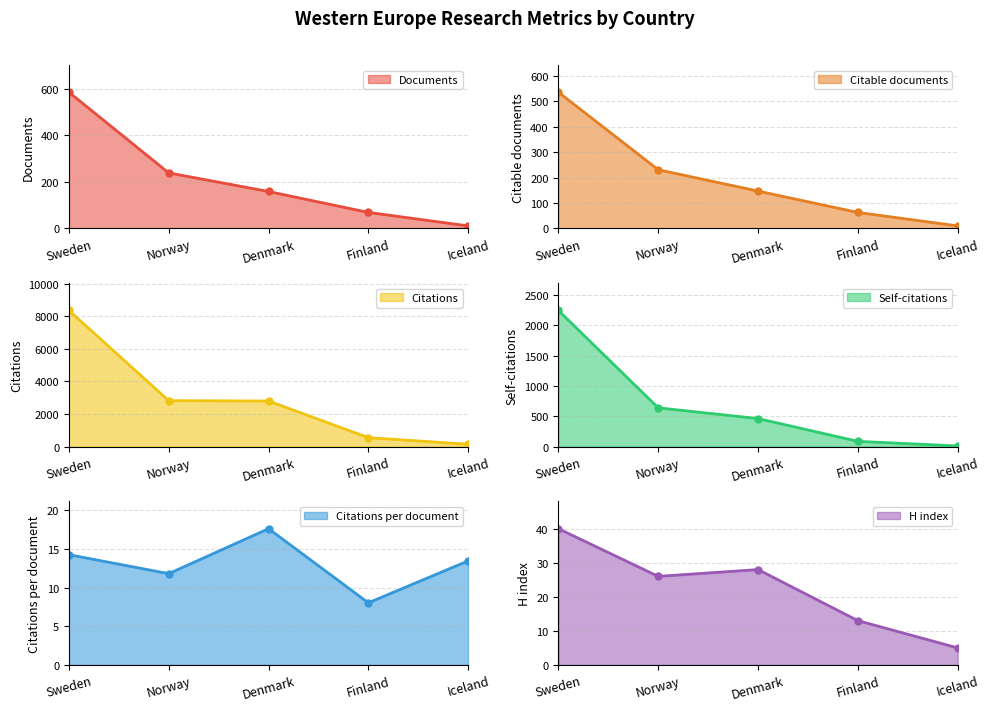

Which label corresponds to the largest value in the chart?

Sweden